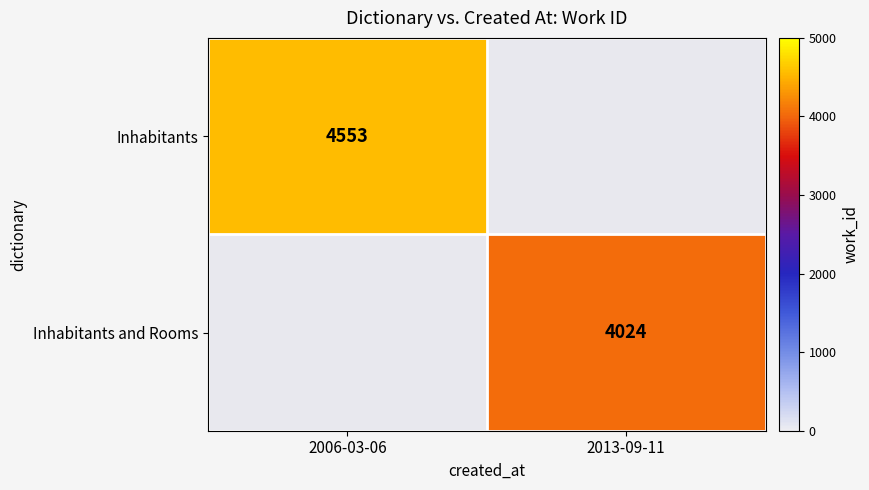

How many distinct data groups are displayed?

2